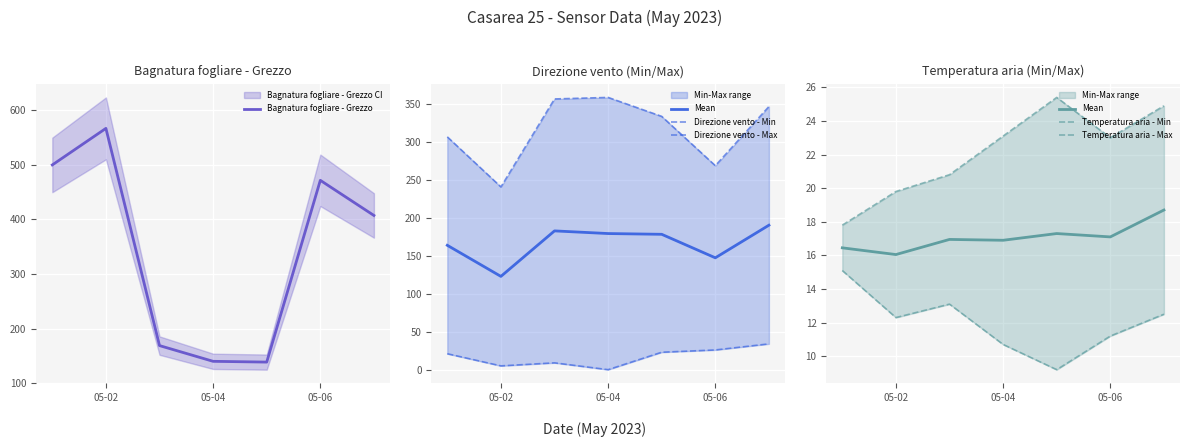

Which series has the largest range (max minus min)?

Bagnatura fogliare - Grezzo